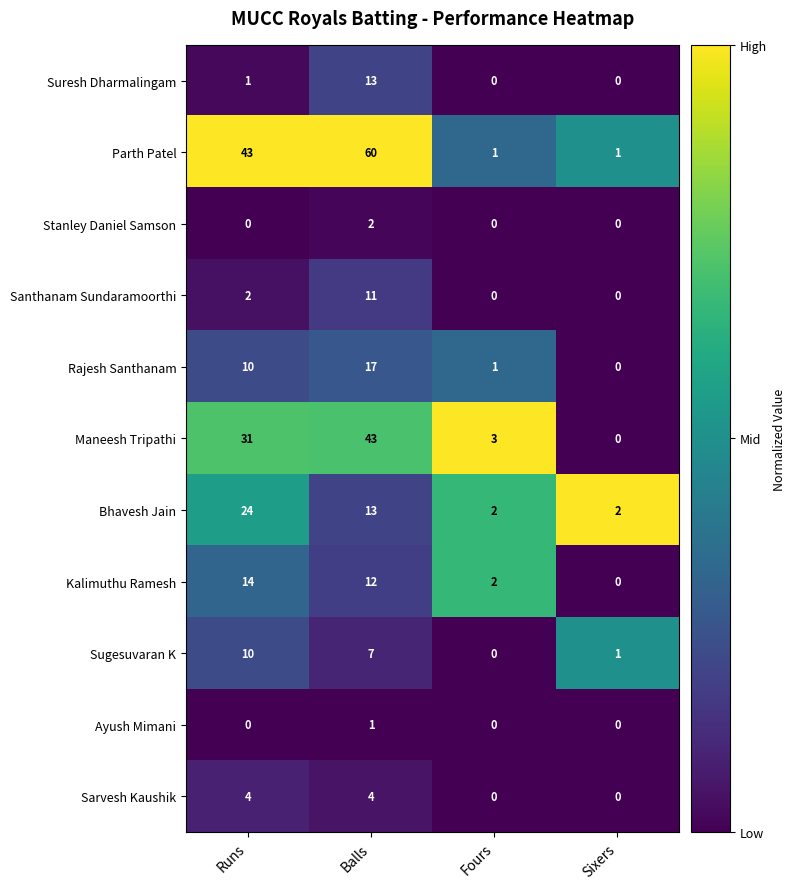

What is the spread (max minus min) of values at Balls?

59